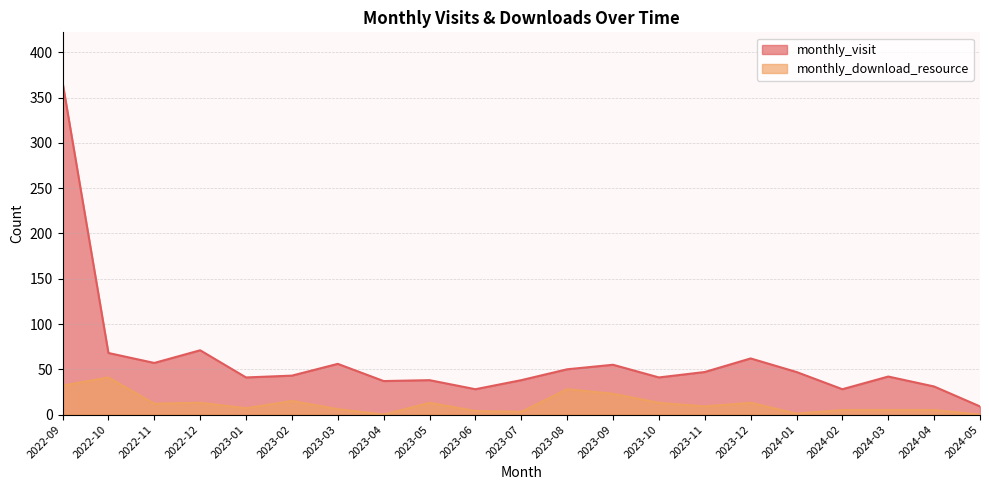

Reading left to right, extract all data points from this chart.

monthly_visit: 367	68	57	71	41	43	56	37	38	28	38	50	55	41	47	62	47	28	42	31	9
monthly_download_resource: 32	41	12	13	7	15	6	0	13	4	3	28	23	13	9	13	1	5	5	5	0